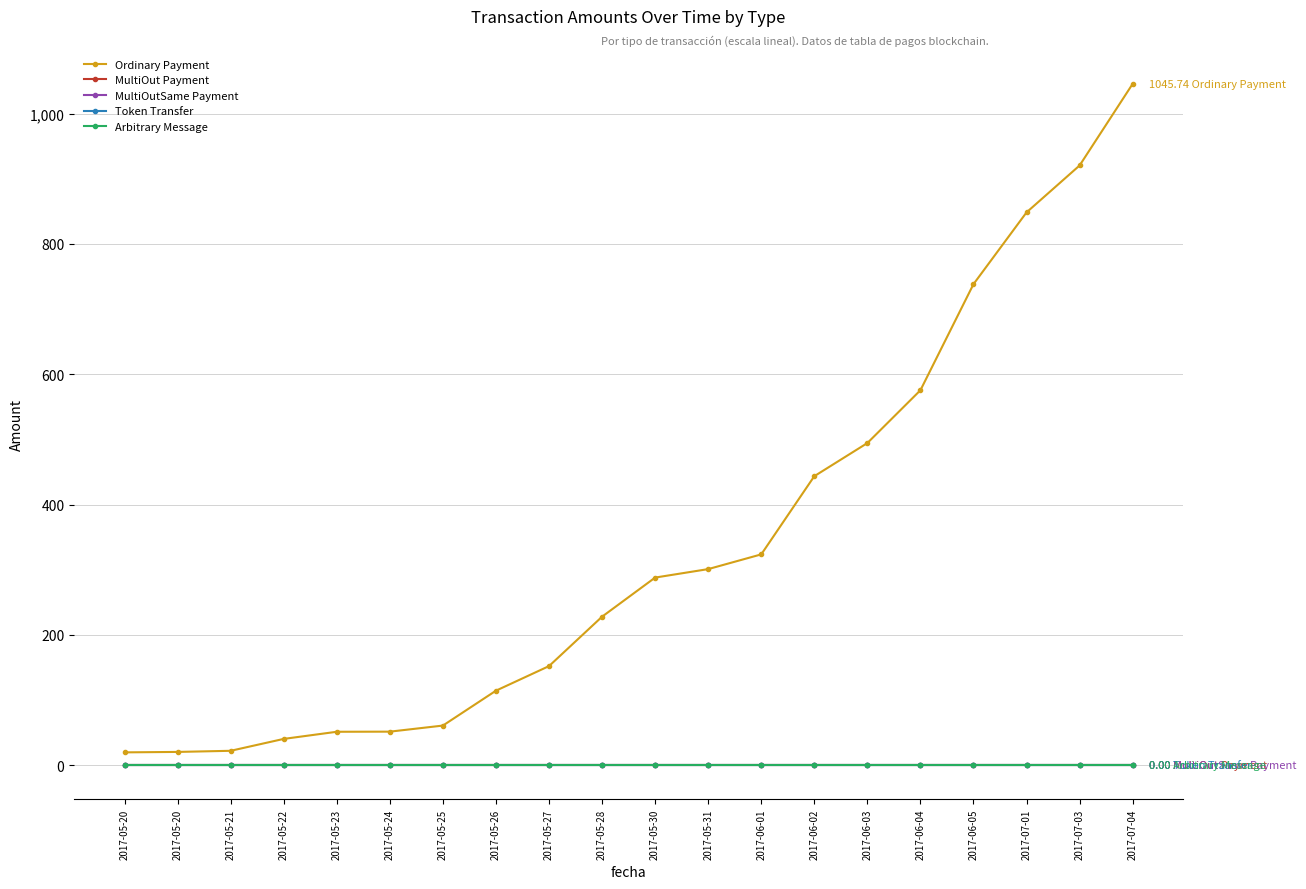

What is the spread (max minus min) of values at 2017-07-03?

920.4